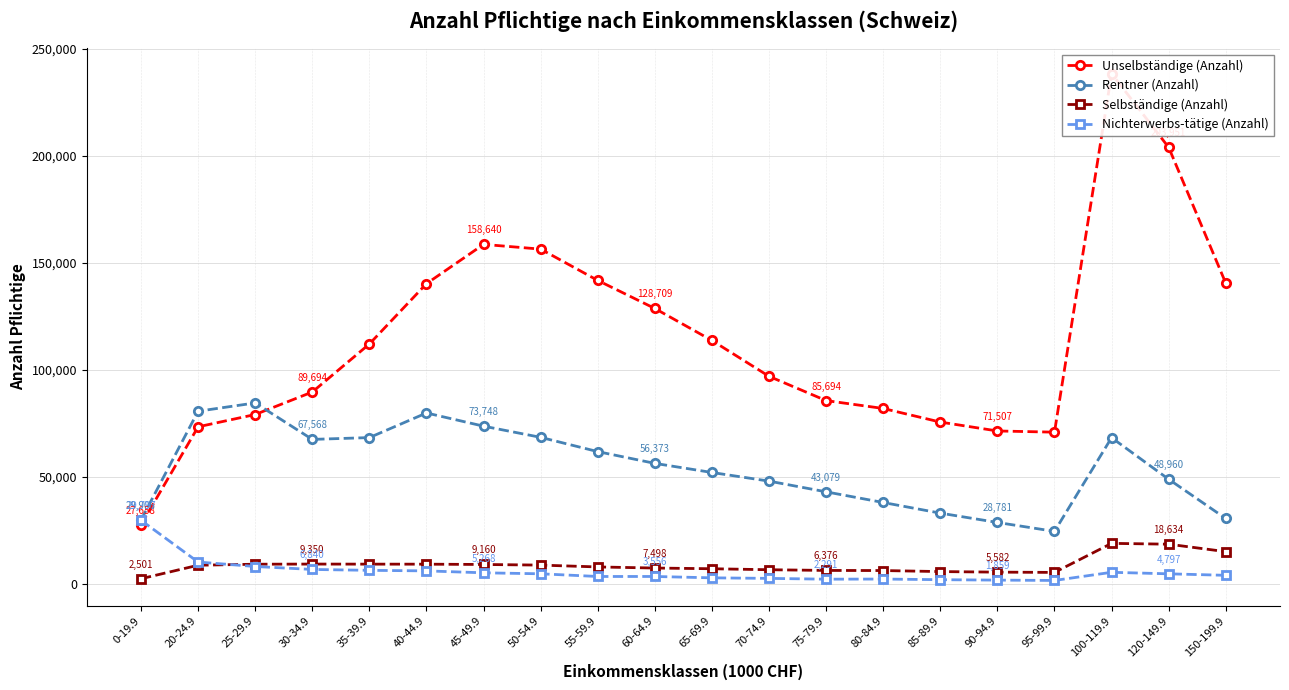

What is the average value of the Unselbständige (Anzahl) series?

114375